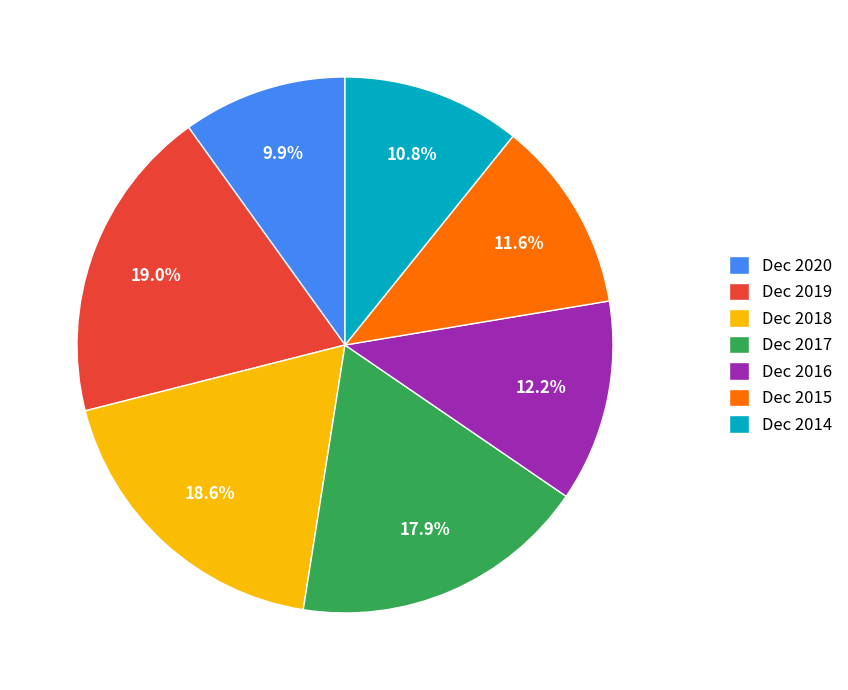

Which slice is the smallest?

Dec 2020